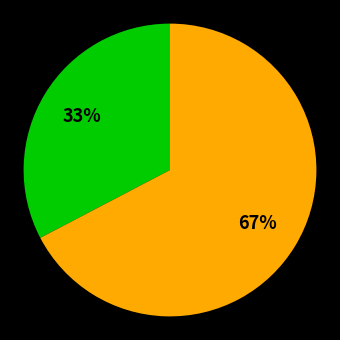

Is there any slice that represents more than half of the pie?

Yes